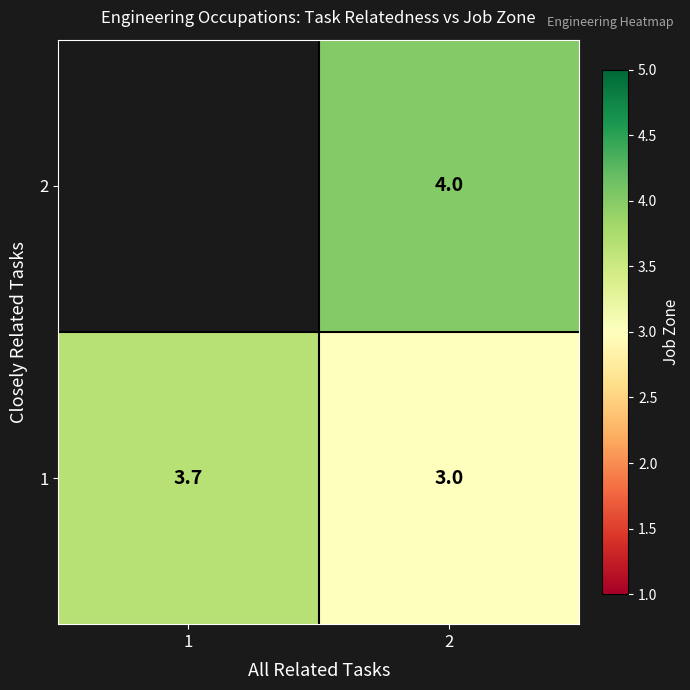

At which category is the sum across all series the highest?

2